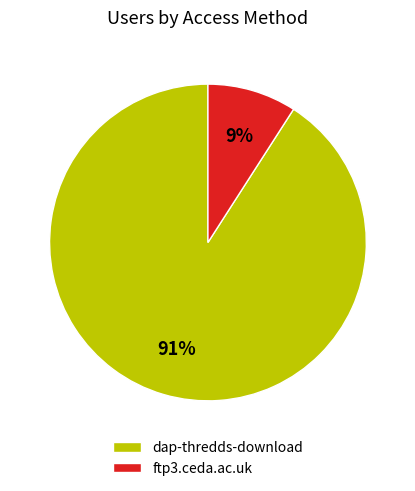

To the nearest percent, what portion does dap-thredds-download represent?

91%